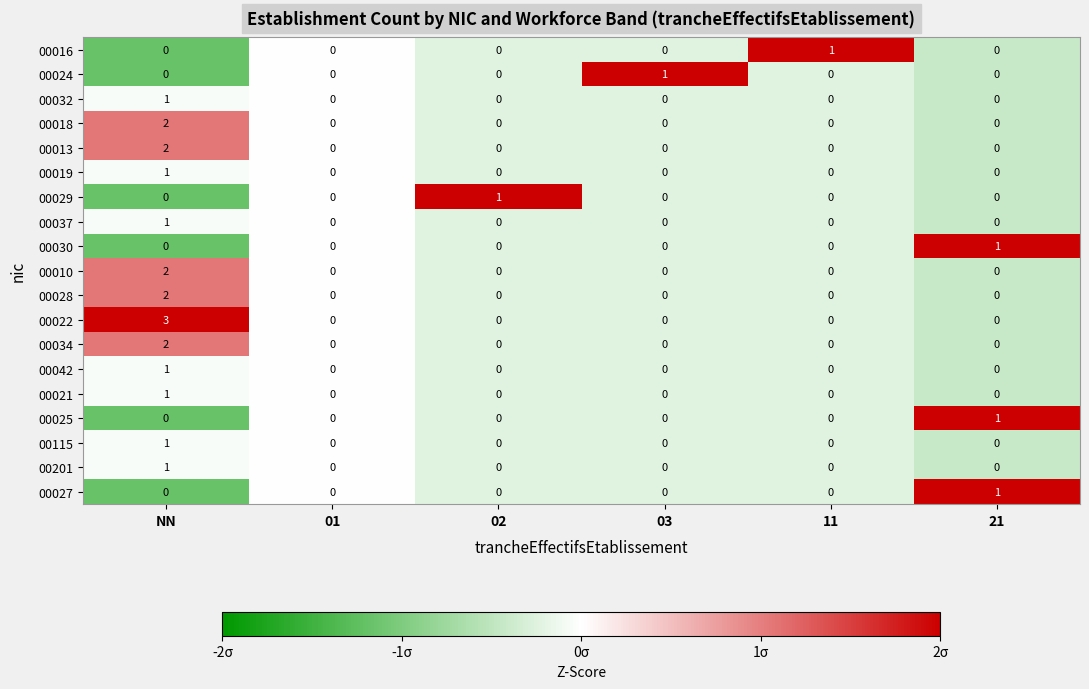

Between 01 and 02, which series saw the biggest shift?

00029